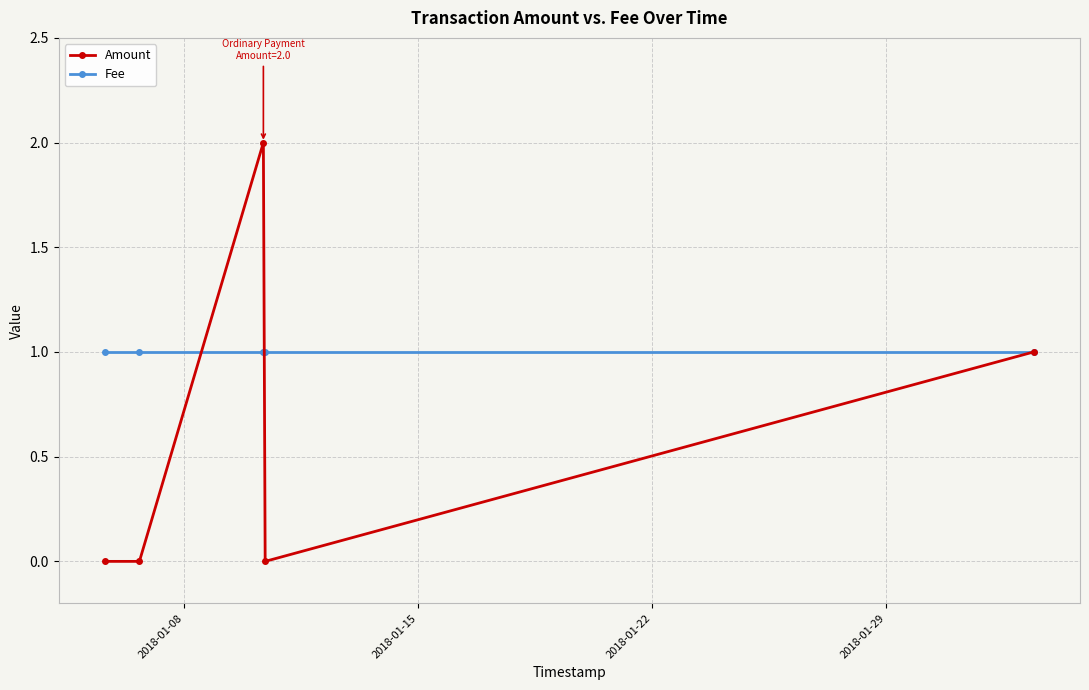

What is the value of the Amount point at the 3rd from the left?

2